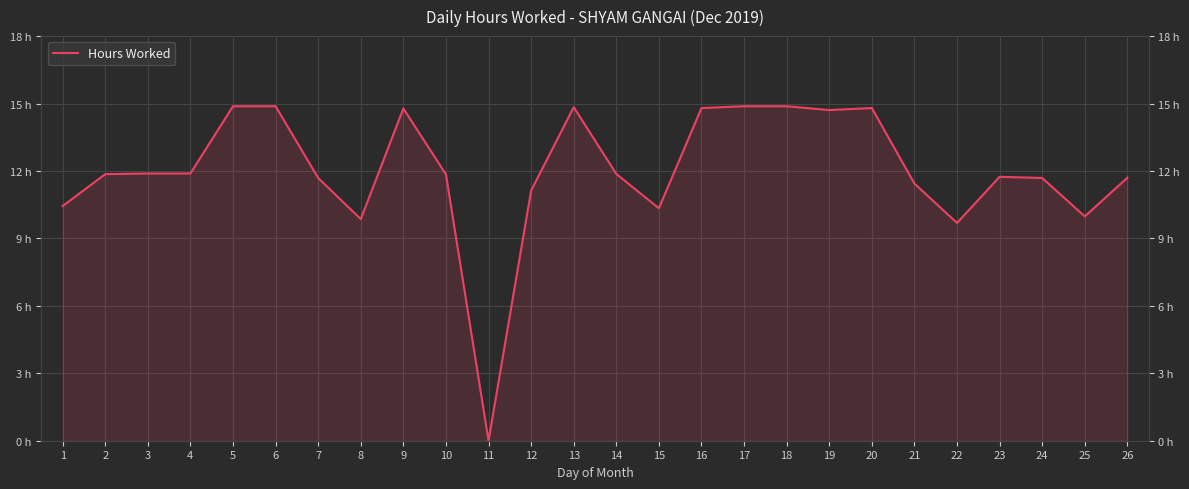

Read the value at 12.

11.1